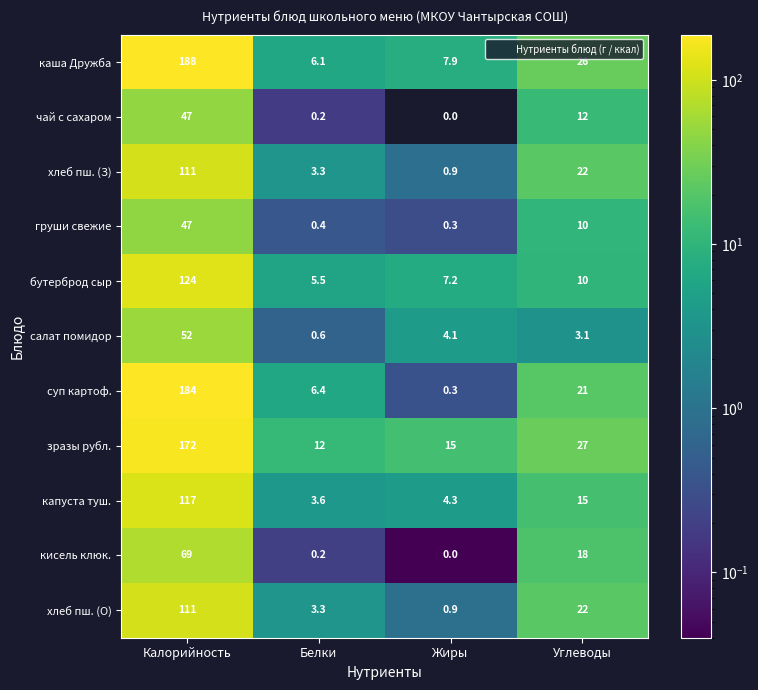

Which label corresponds to the smallest value in the chart?

Жиры